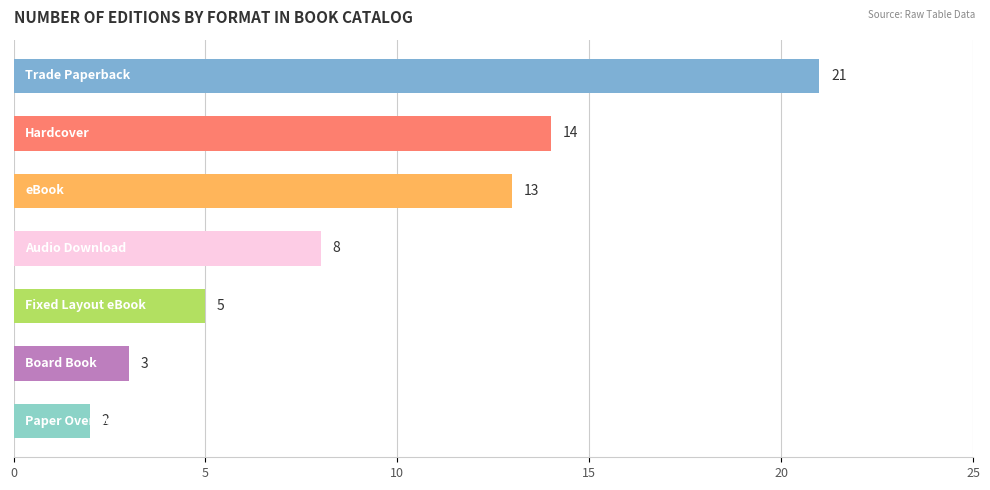

What is the average value?

9